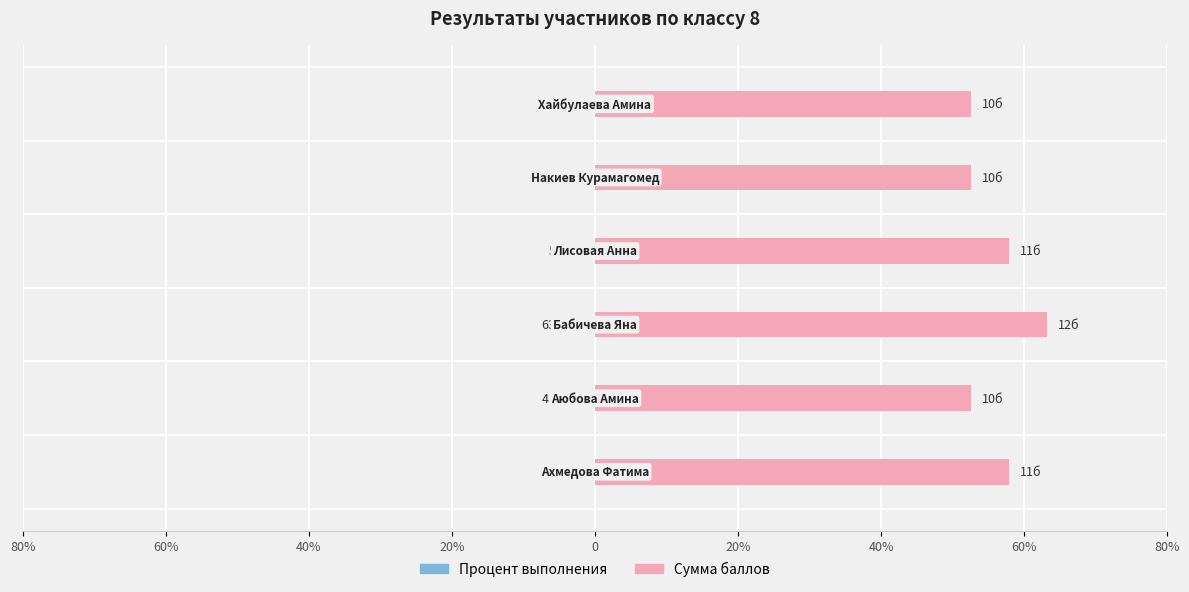

Rank the series by their maximum value, from lowest to highest.

Процент выполнения, Сумма баллов (scaled)